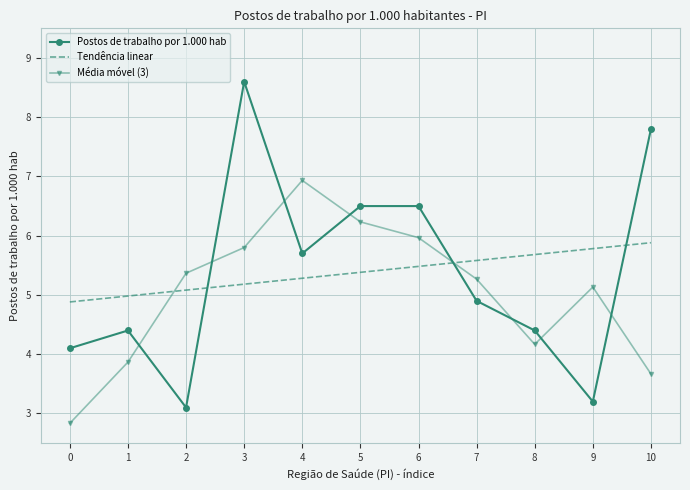

Is it true that Média móvel (3) equals 2.3 at 3?

False